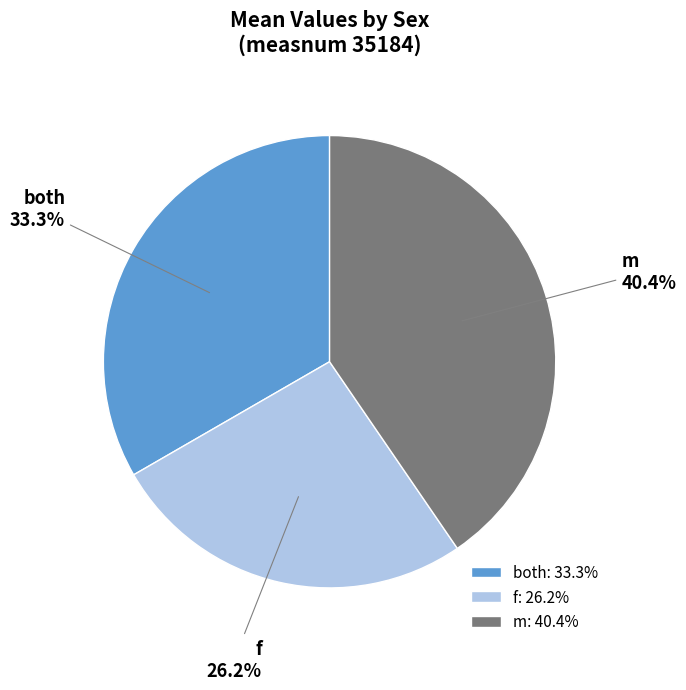

Which has a higher value, both or f?

both